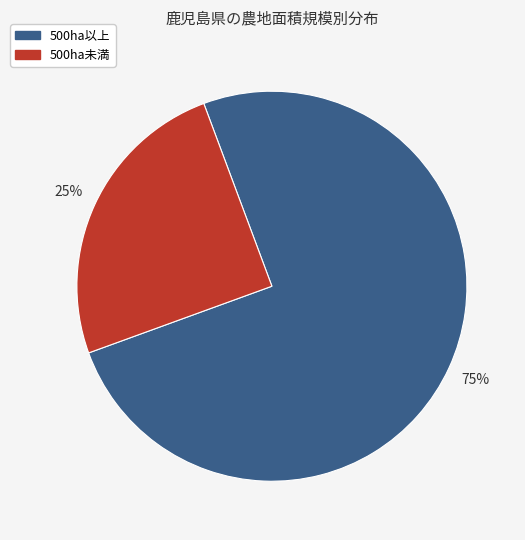

Count the number of slices in the pie.

2